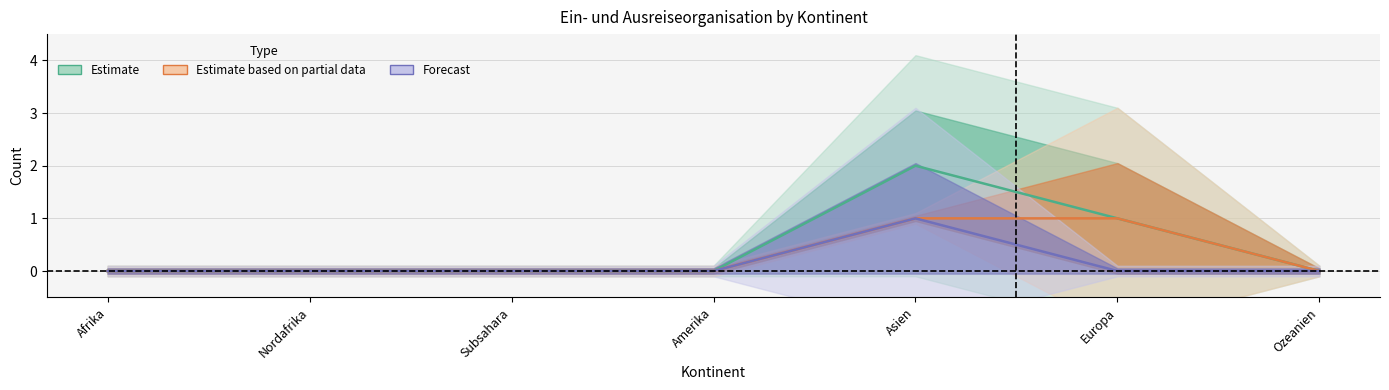

What is the total value across all series at Europa?

2